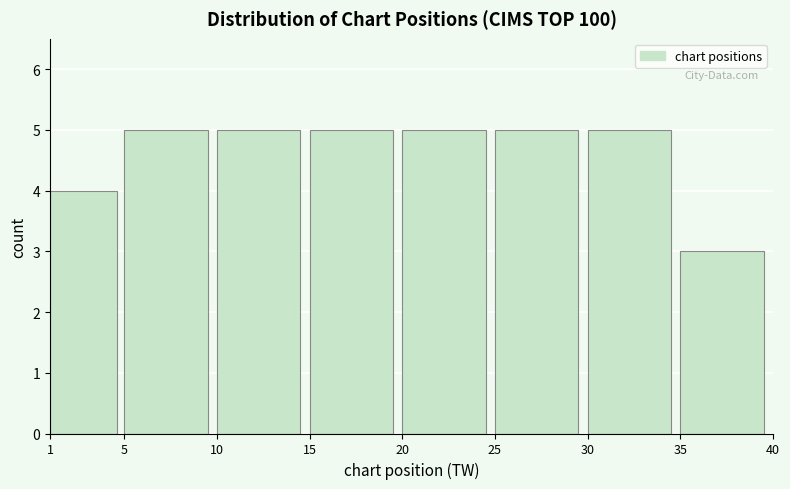

Reading left to right, transcribe this chart: for each bar, give the range it covers on the x-axis and its height. The values are not printed on the chart, so give them approximately, as read against the axis.

1 to 5: 4
5 to 10: 5
10 to 15: 5
15 to 20: 5
20 to 25: 5
25 to 30: 5
30 to 35: 5
35 to 40: 3